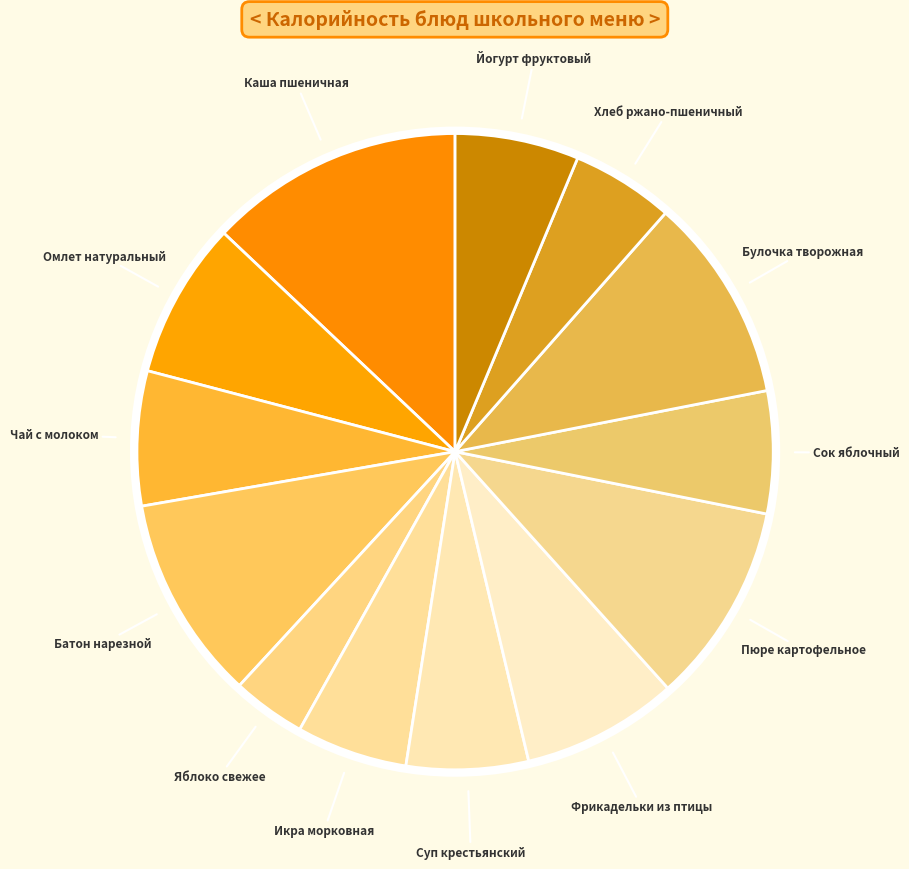

Approximately how many times larger is the value at Омлет натуральный compared to Сок яблочный?

1.3